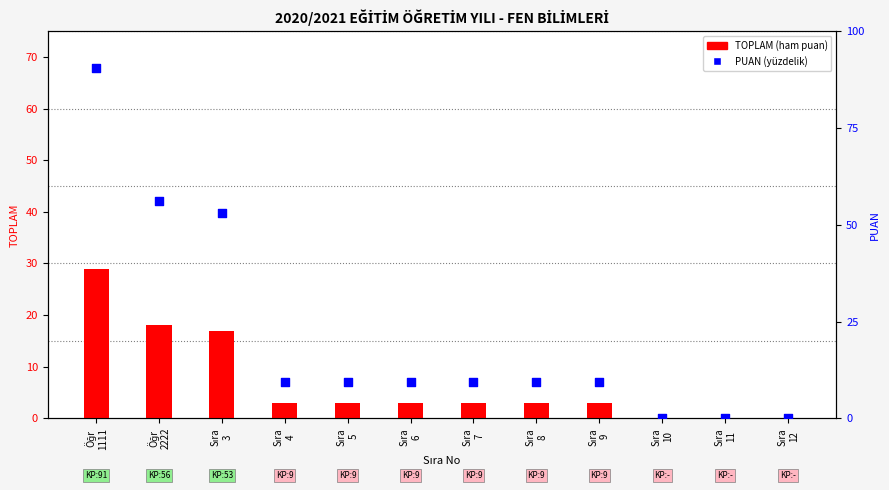

What are all the series names shown in the legend?

TOPLAM, PUAN